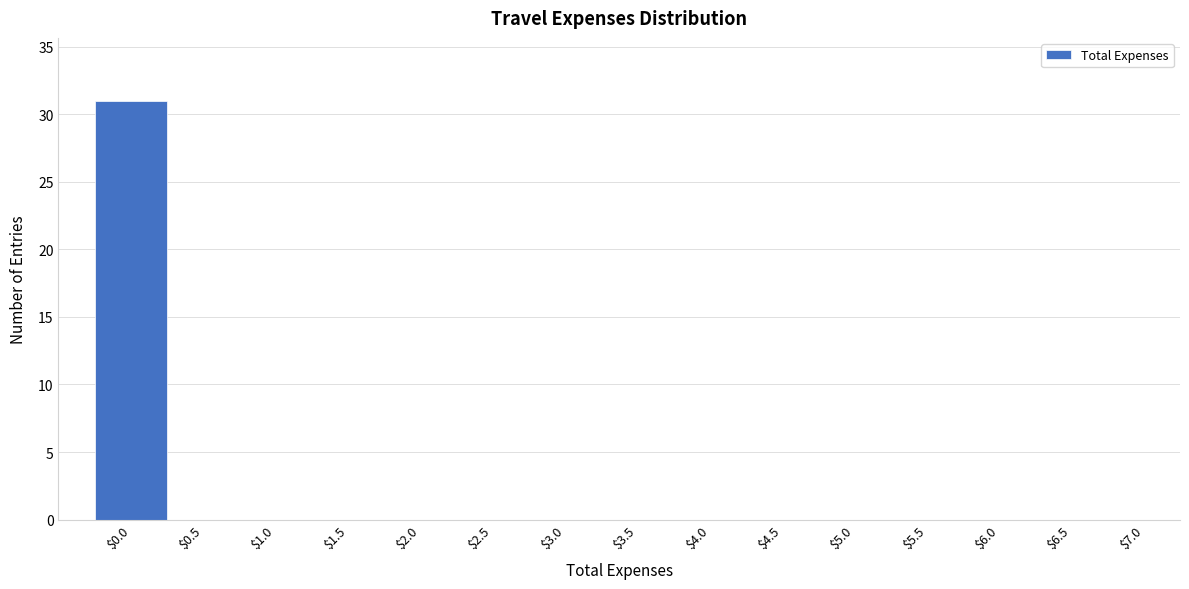

At which category does the chart reach its peak across all series?

$0.0